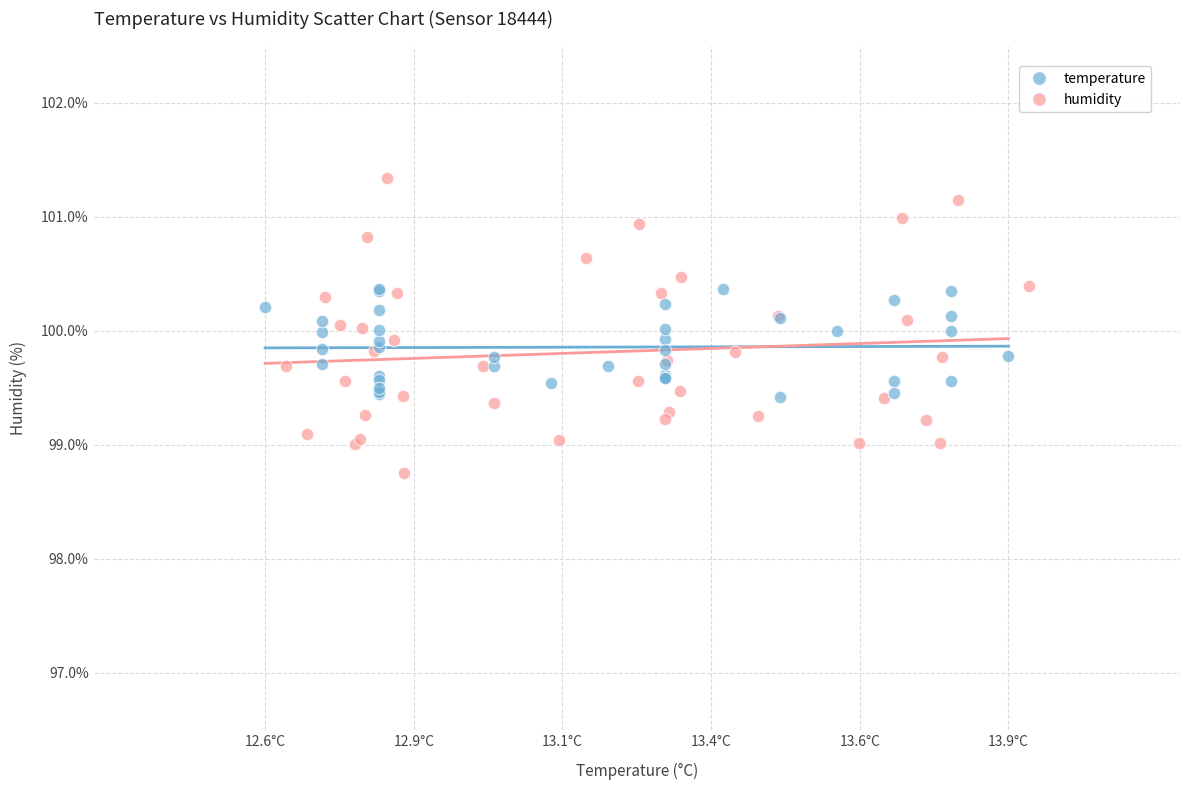

Which series contains the highest Y value?

humidity